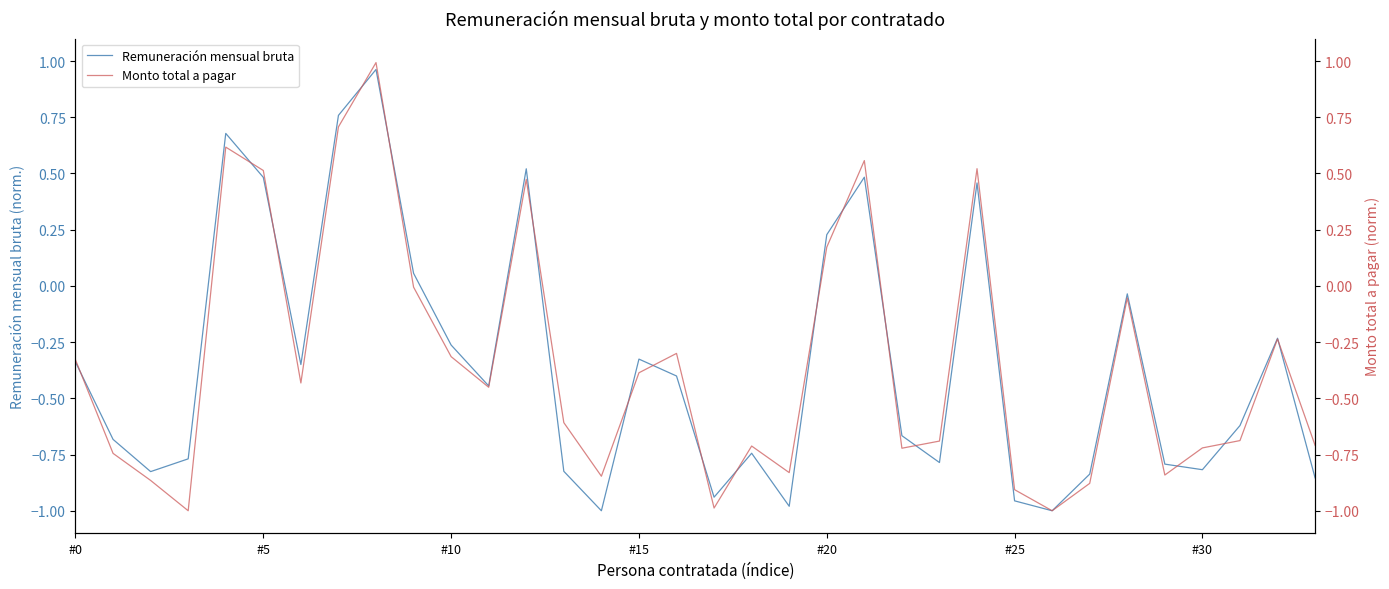

True or false: Monto total a pagar has a value of 0.7 at 7.

True